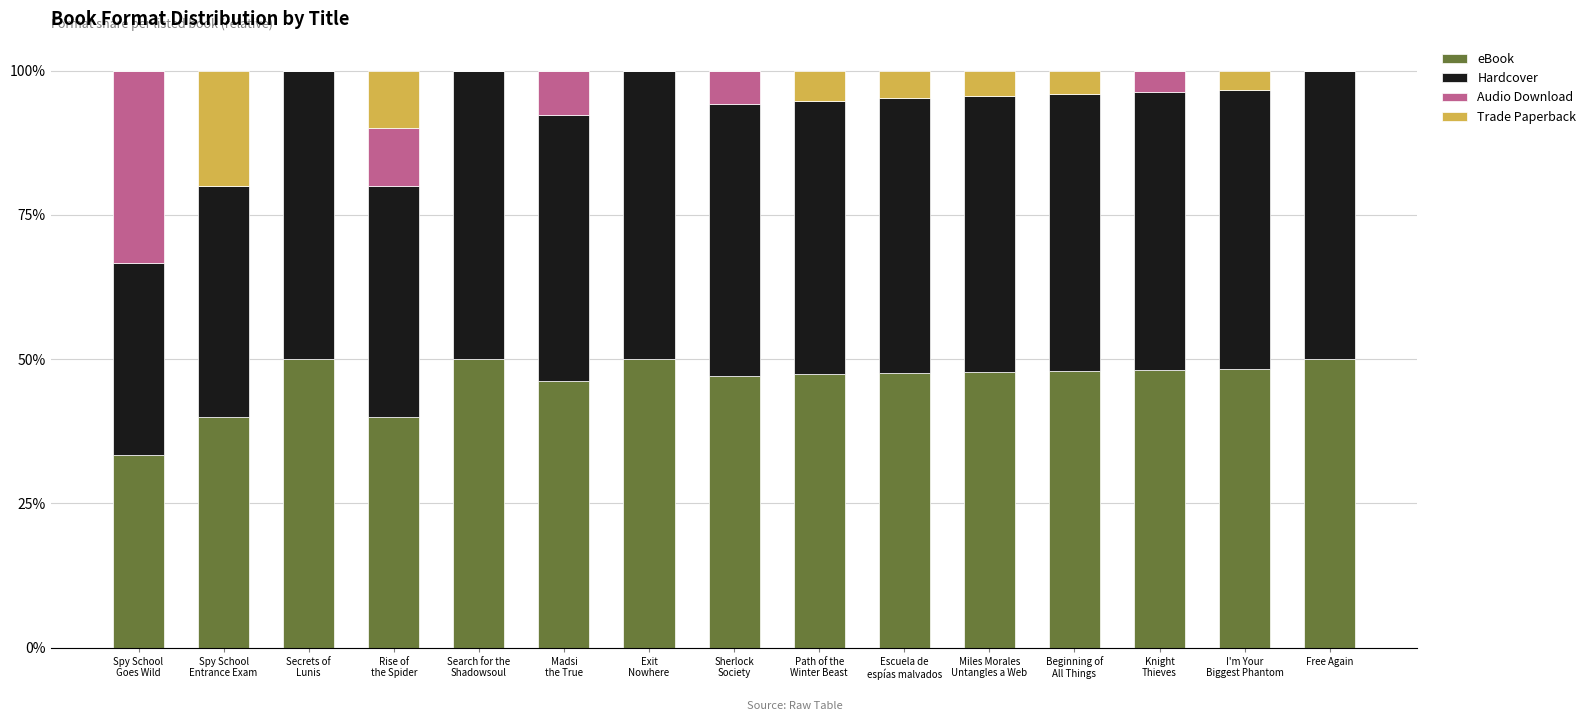

What is the sum of all eBook values?

693.8